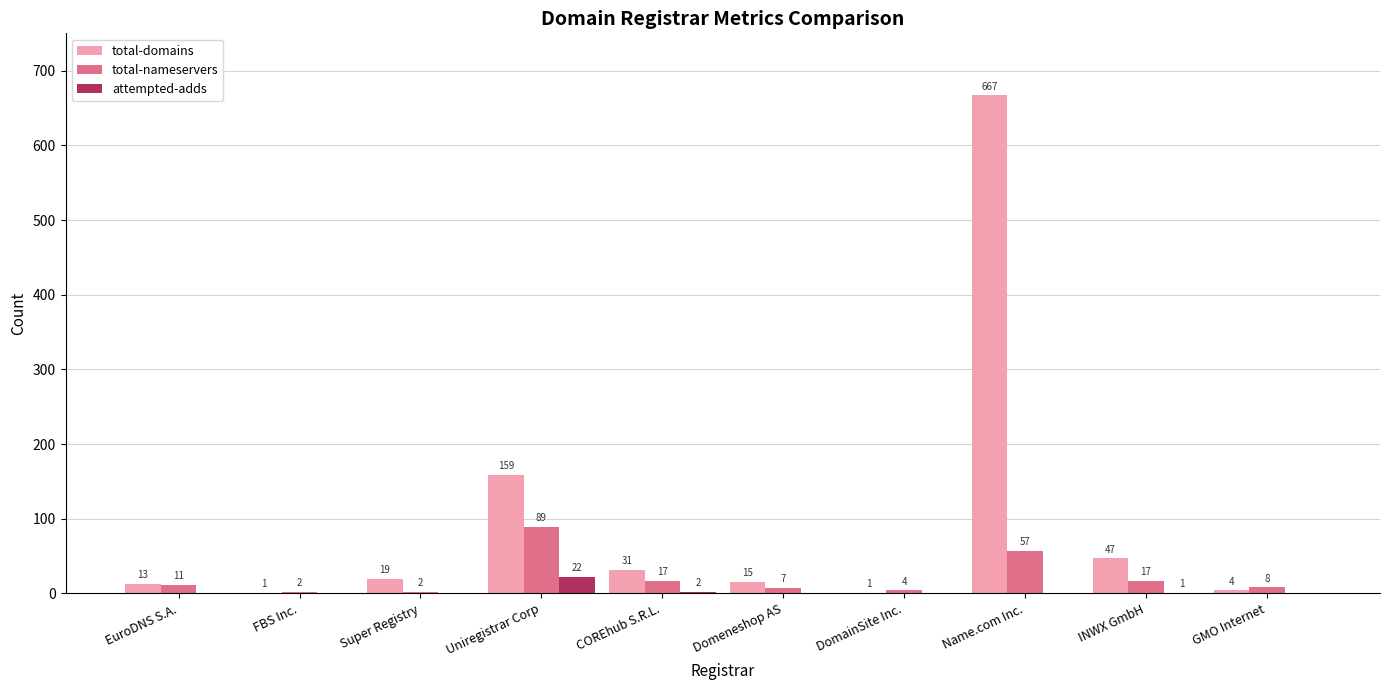

Reading left to right, what are all the values shown in this chart?

total-domains: 13	1	19	159	31	15	1	667	47	4
total-nameservers: 11	2	2	89	17	7	4	57	17	8
attempted-adds: 0	0	0	22	2	0	0	0	1	0